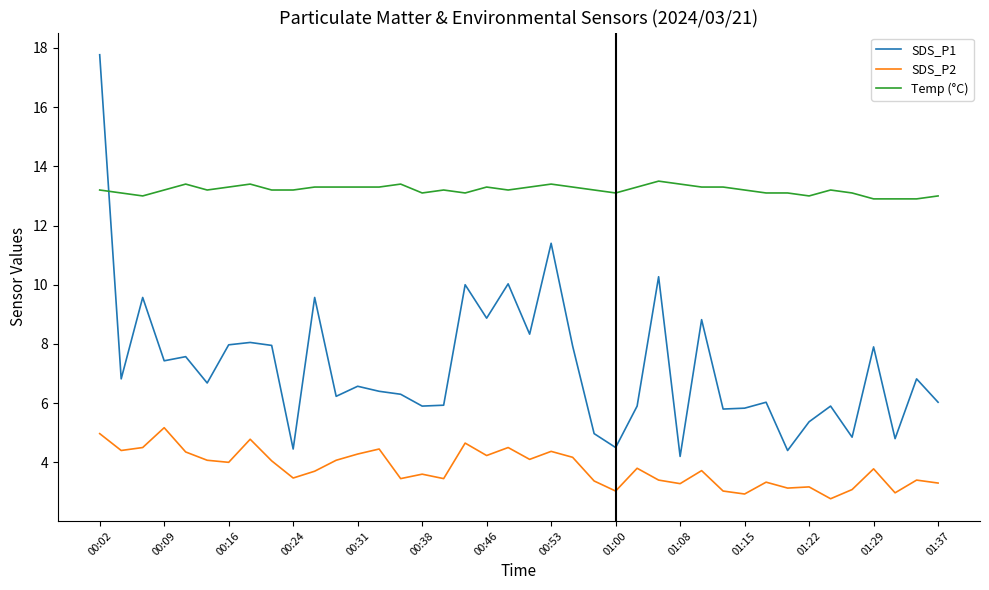

What is the maximum value for Temp (°C)?

13.5